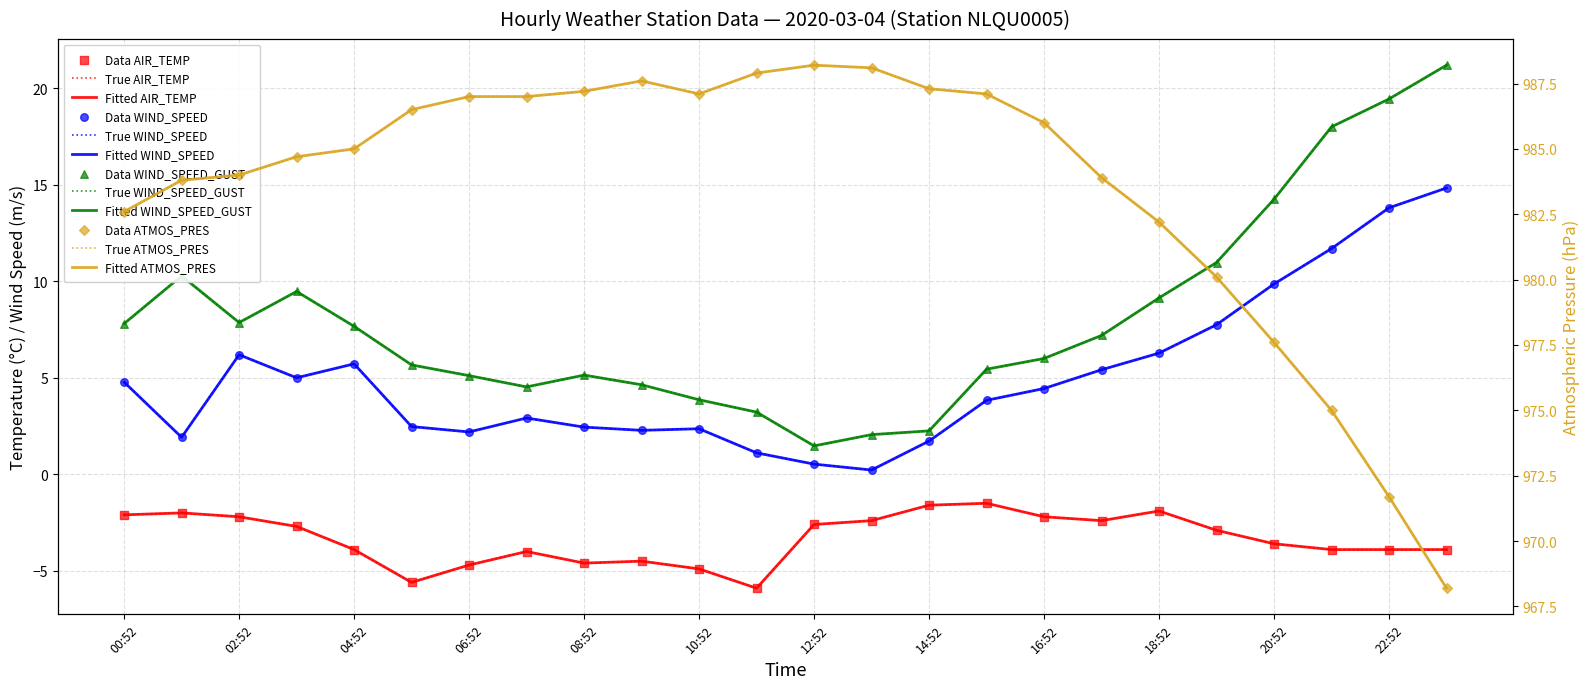

Which series contains the highest Y value?

ATMOS_PRES